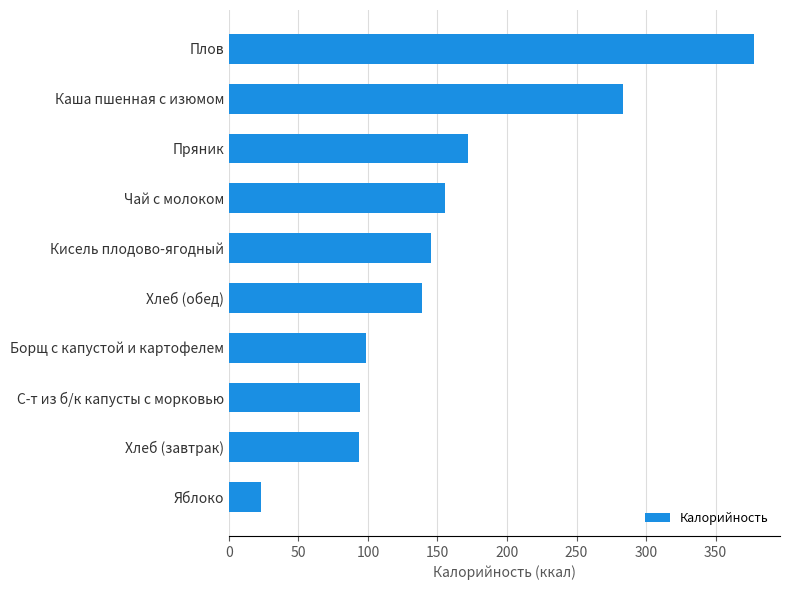

Which has a higher value, Каша пшенная с изюмом or С-т из б/к капусты с морковью?

Каша пшенная с изюмом